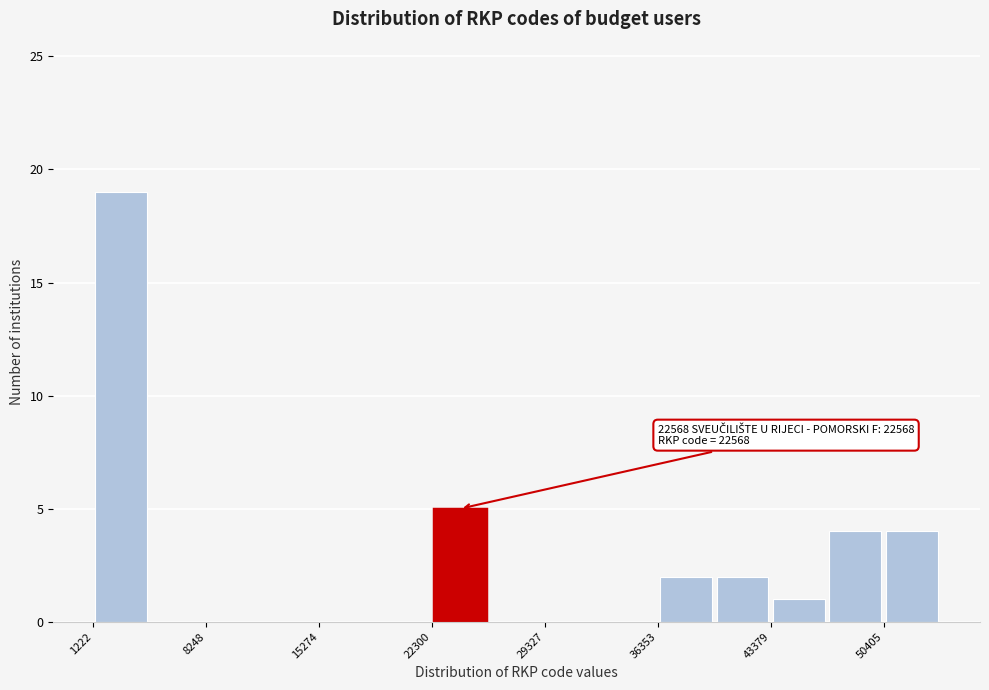

Around what value on the x-axis is the tallest bar? Give the approximate position of its centre, as read against the axis.

3000